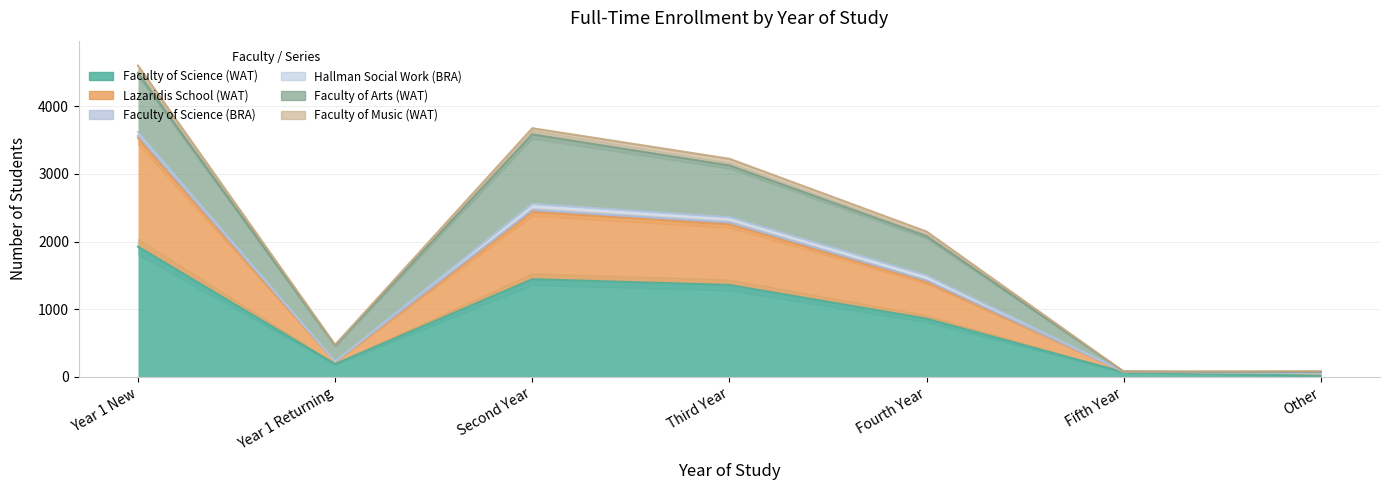

Where is the first local maximum for Faculty of Science (BRA)?

Second Year